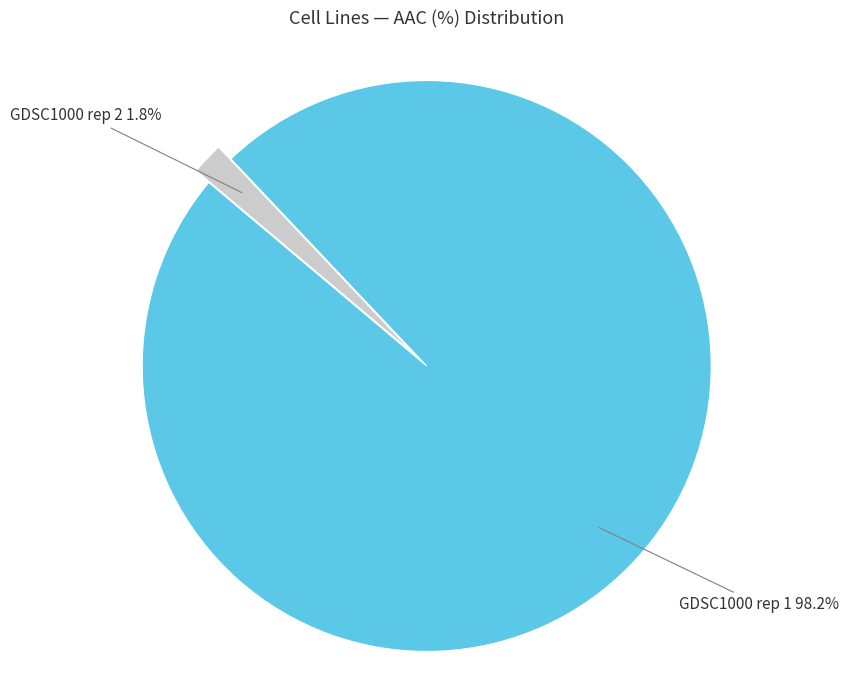

Which category has the biggest portion of the pie?

GDSC1000 rep 1